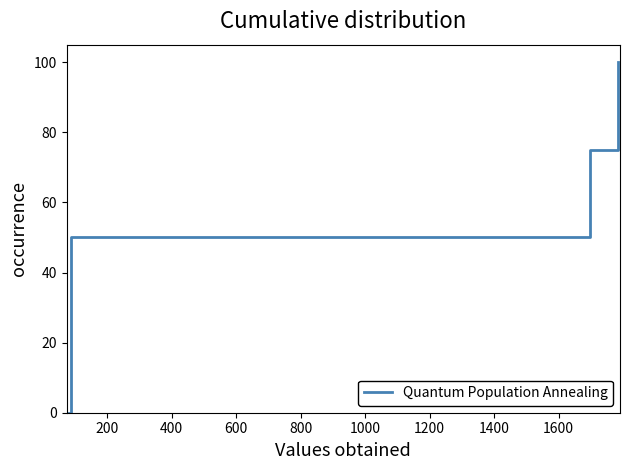

What is the average value?

56